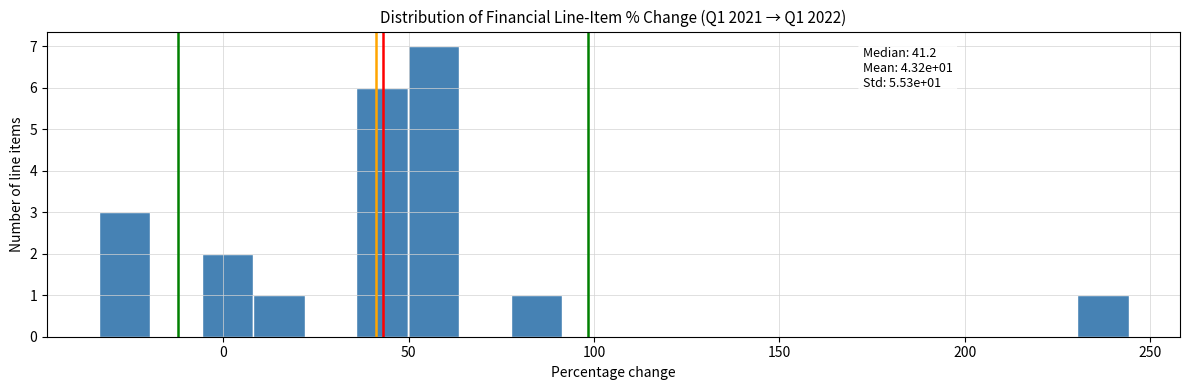

Around what value on the x-axis is the tallest bar? Give the approximate position of its centre, as read against the axis.

55